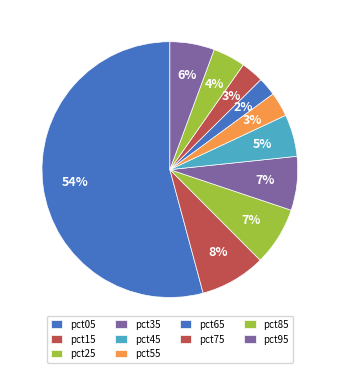

How many segments does this pie chart have?

10